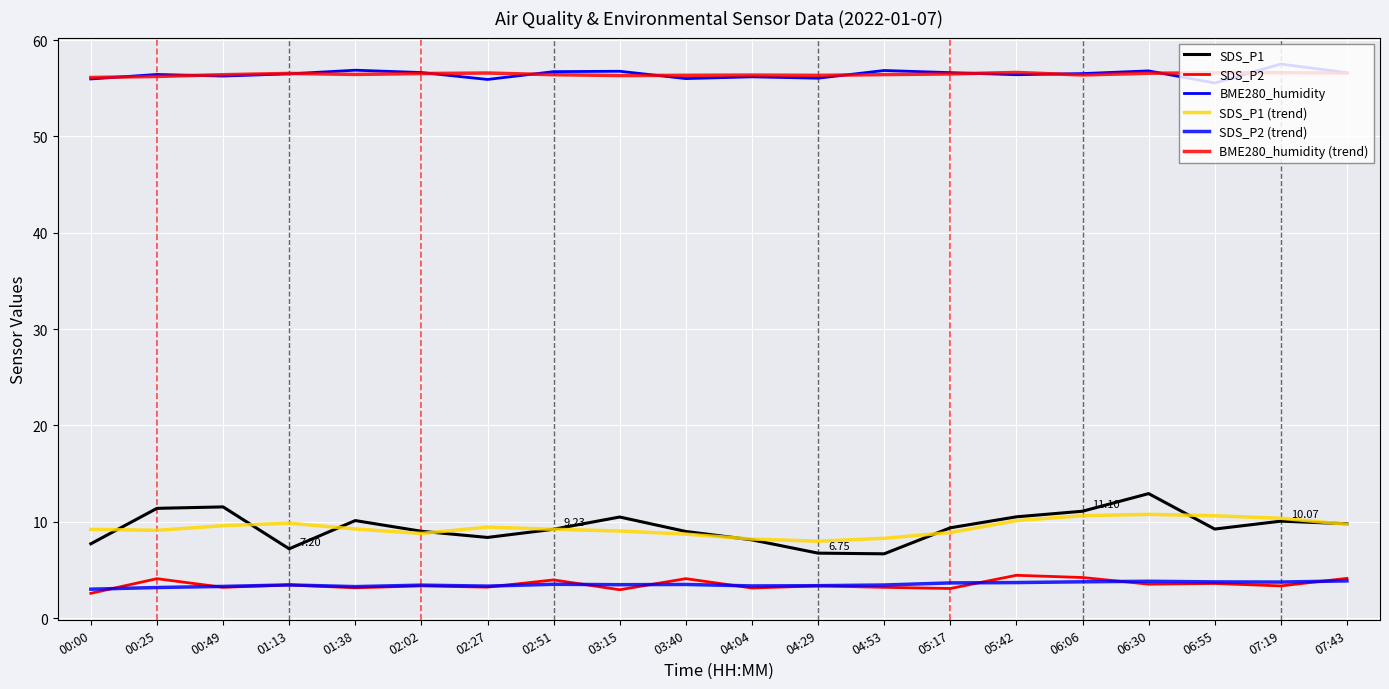

How many lines are shown in the chart?

6